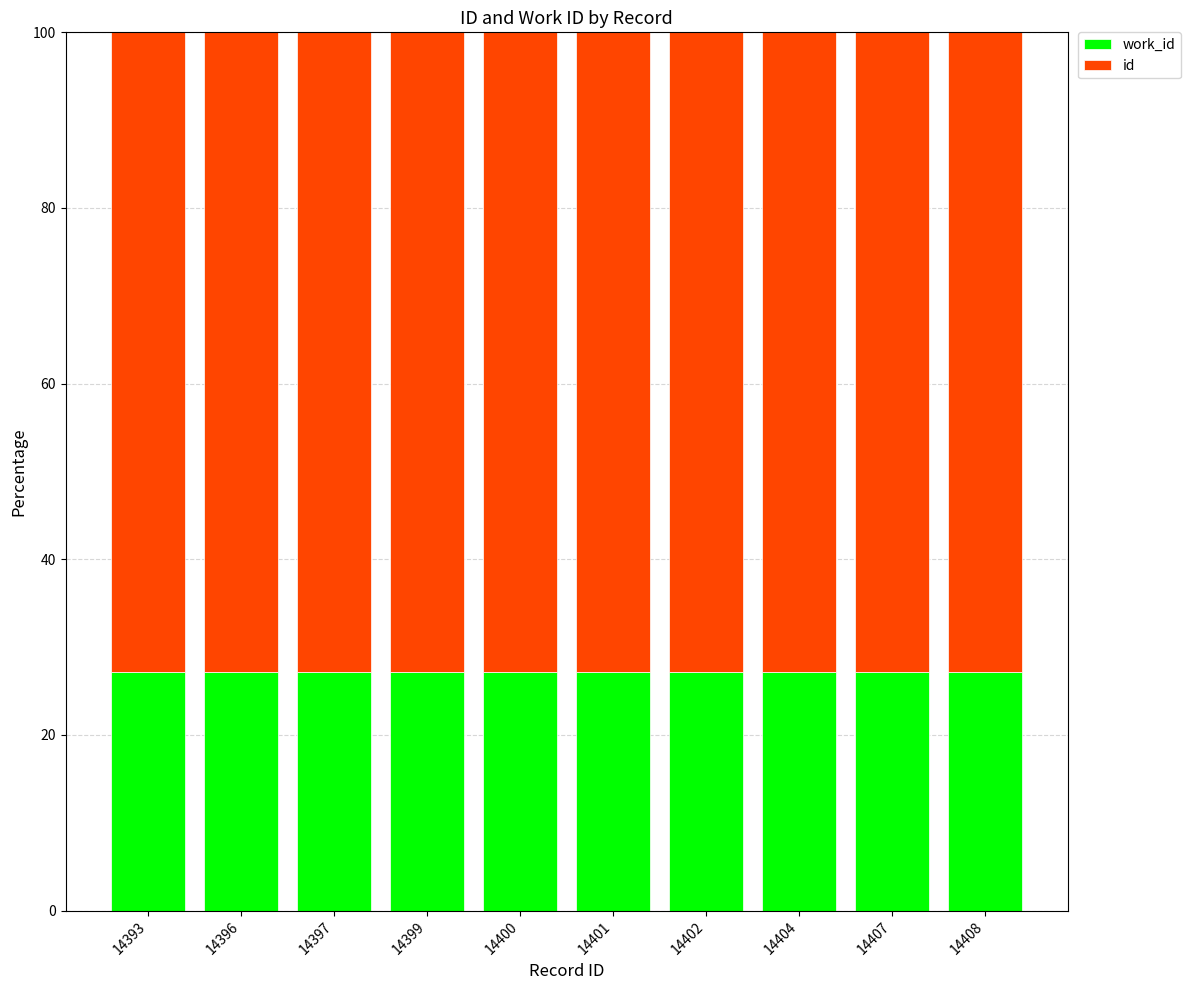

What is the total value across all series at 14397?

100.0